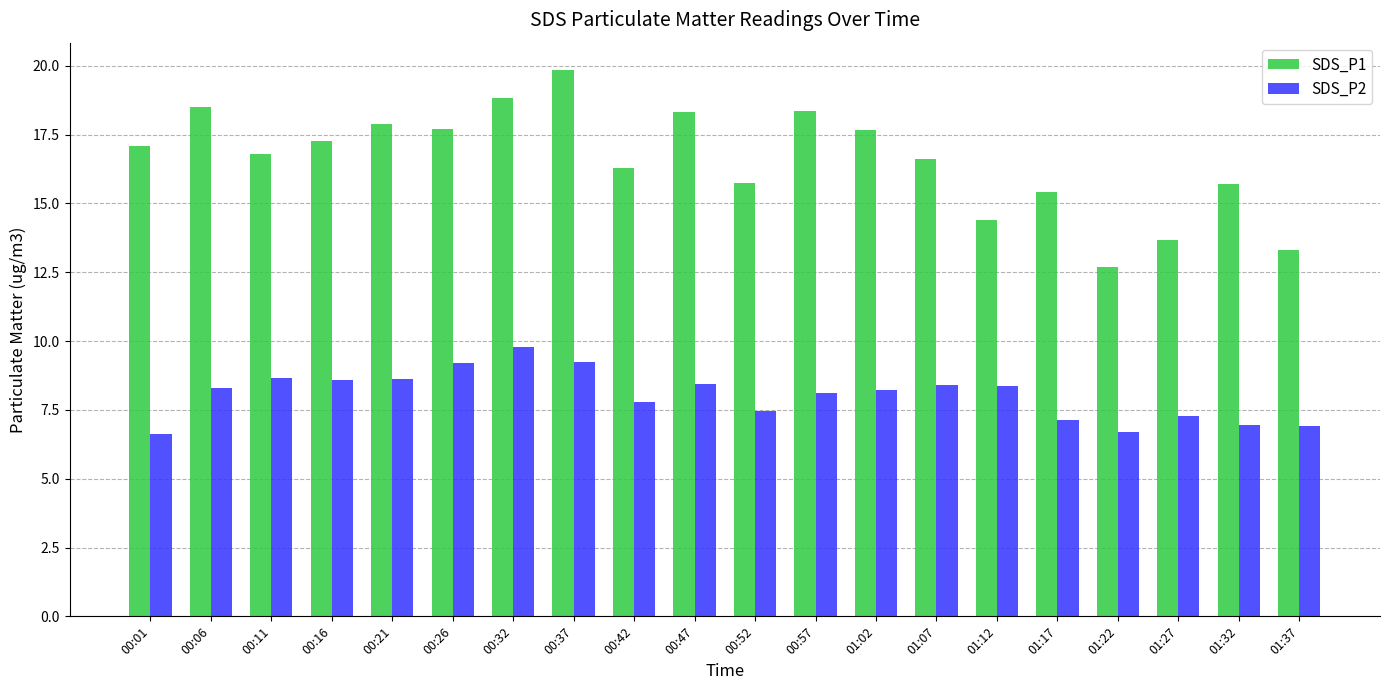

What is the smallest value displayed?

6.6